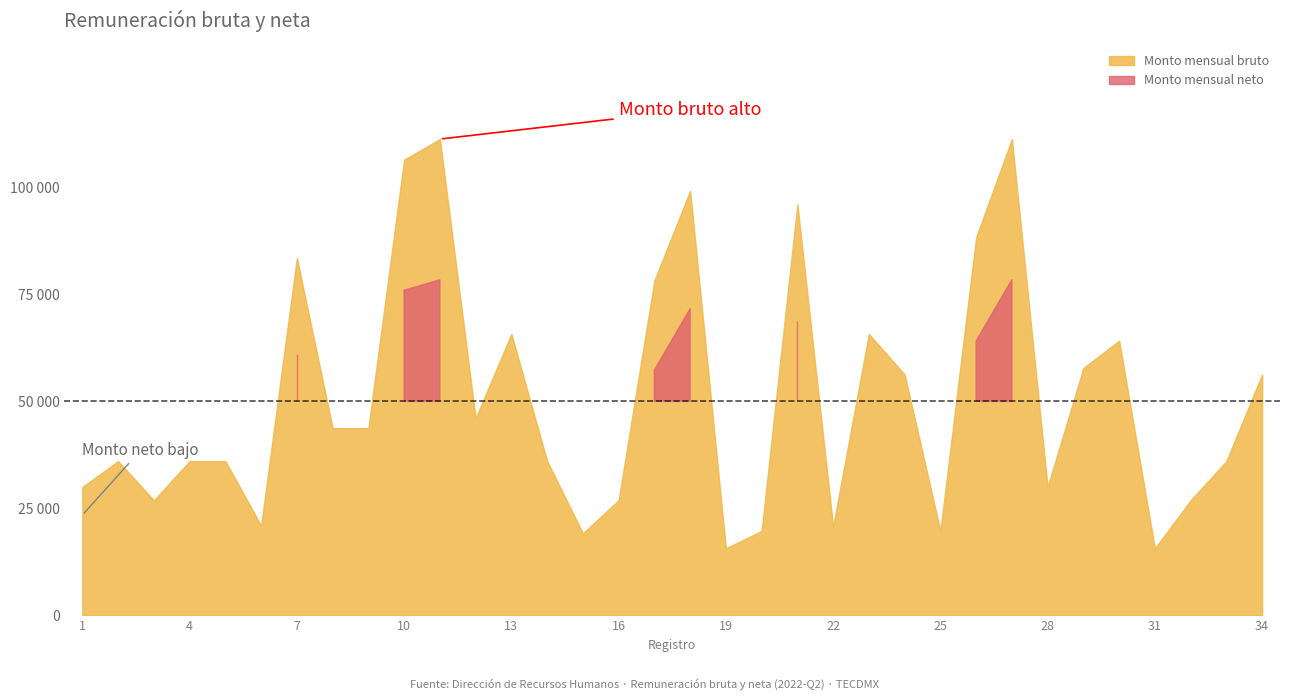

What is the total value across all series at 15?

34449.6